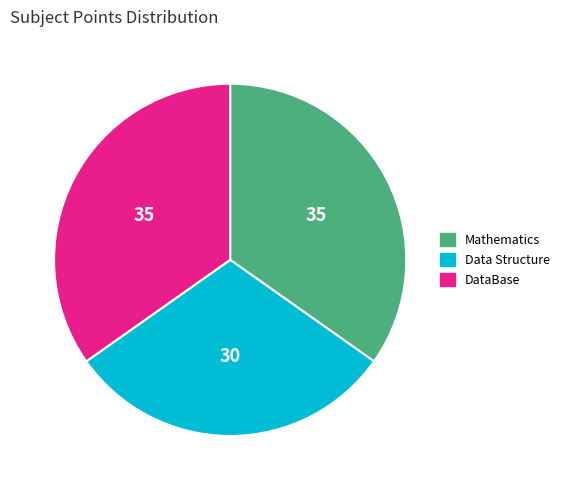

Is it true that Mathematics is 35% of the pie?

True